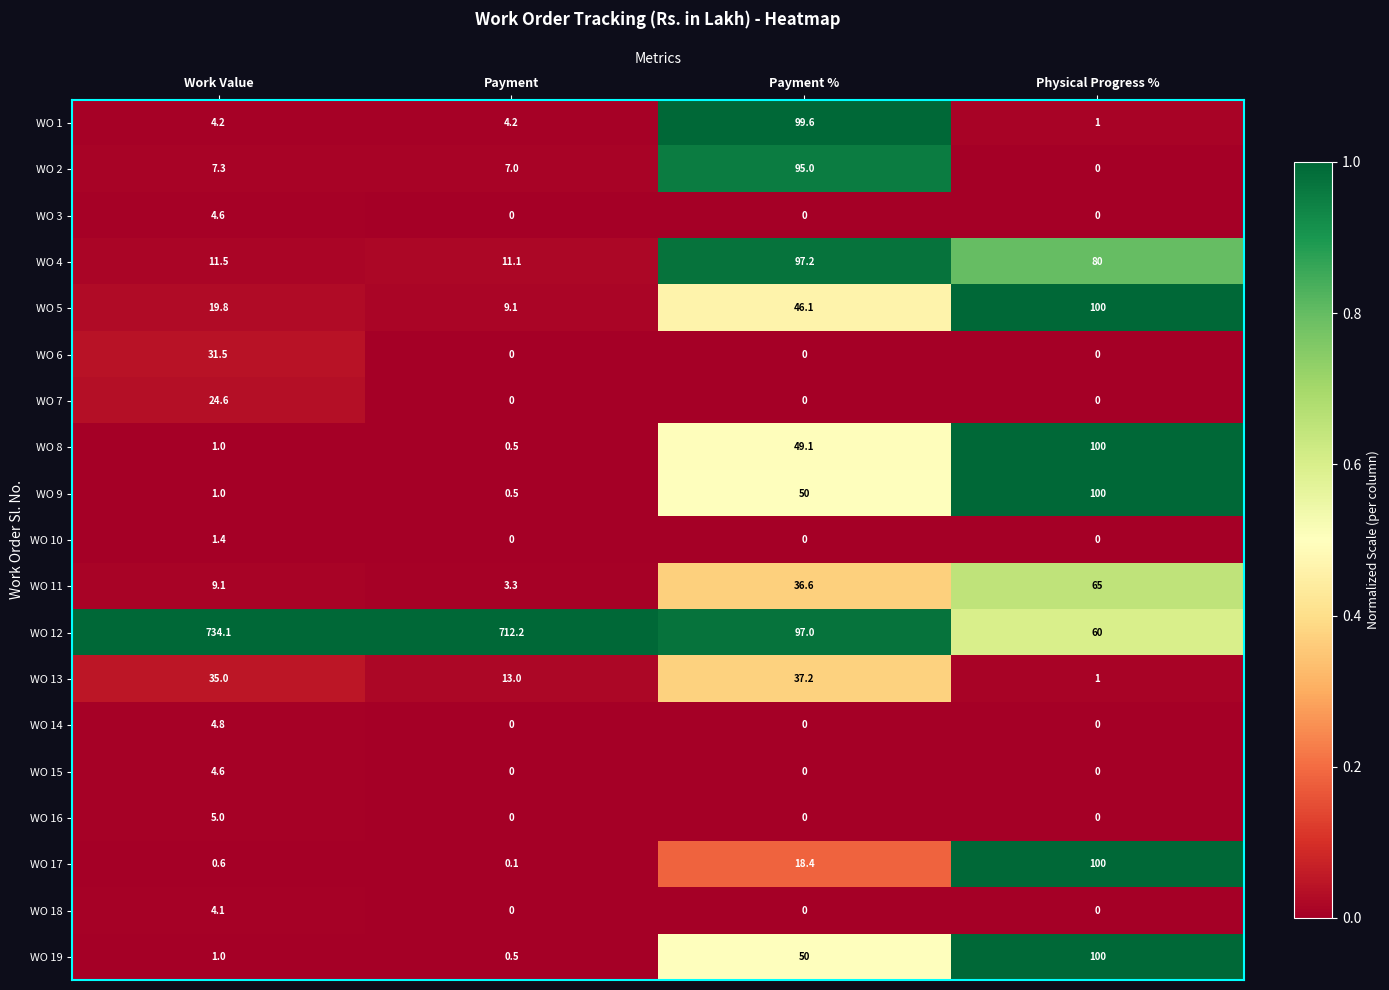

Which series has the largest total across all categories?

WO 12